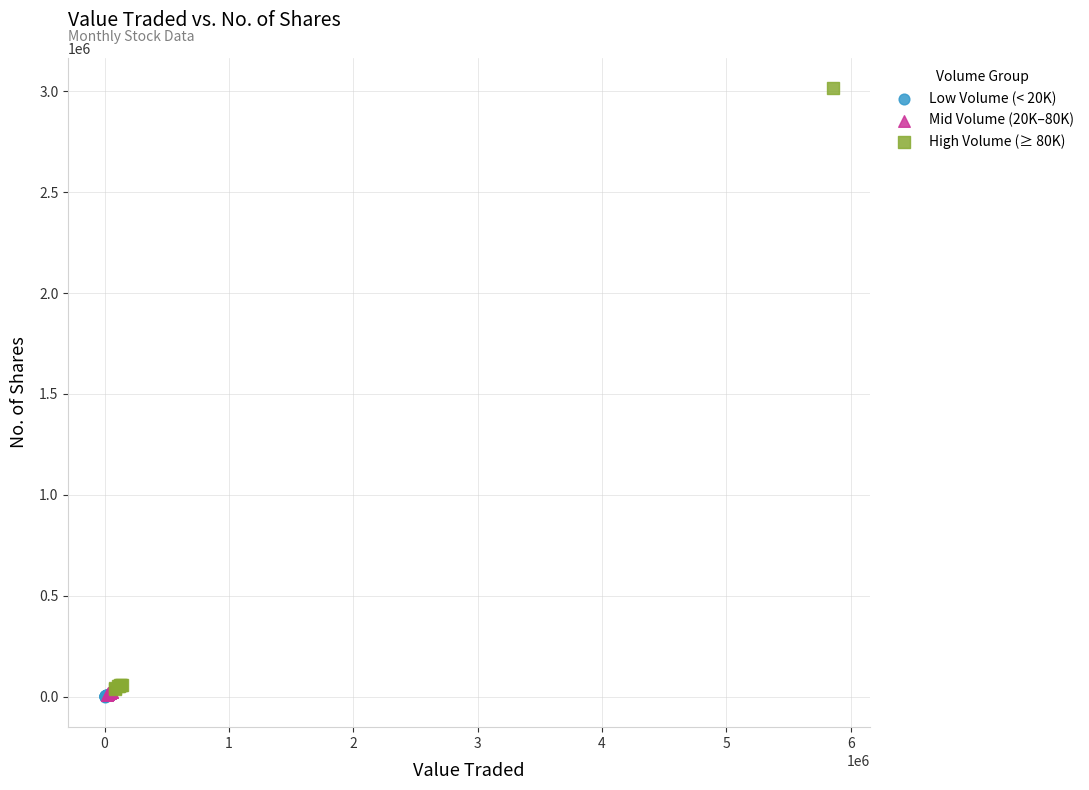

Which series reaches the maximum Y coordinate?

High Volume (≥ 80K)